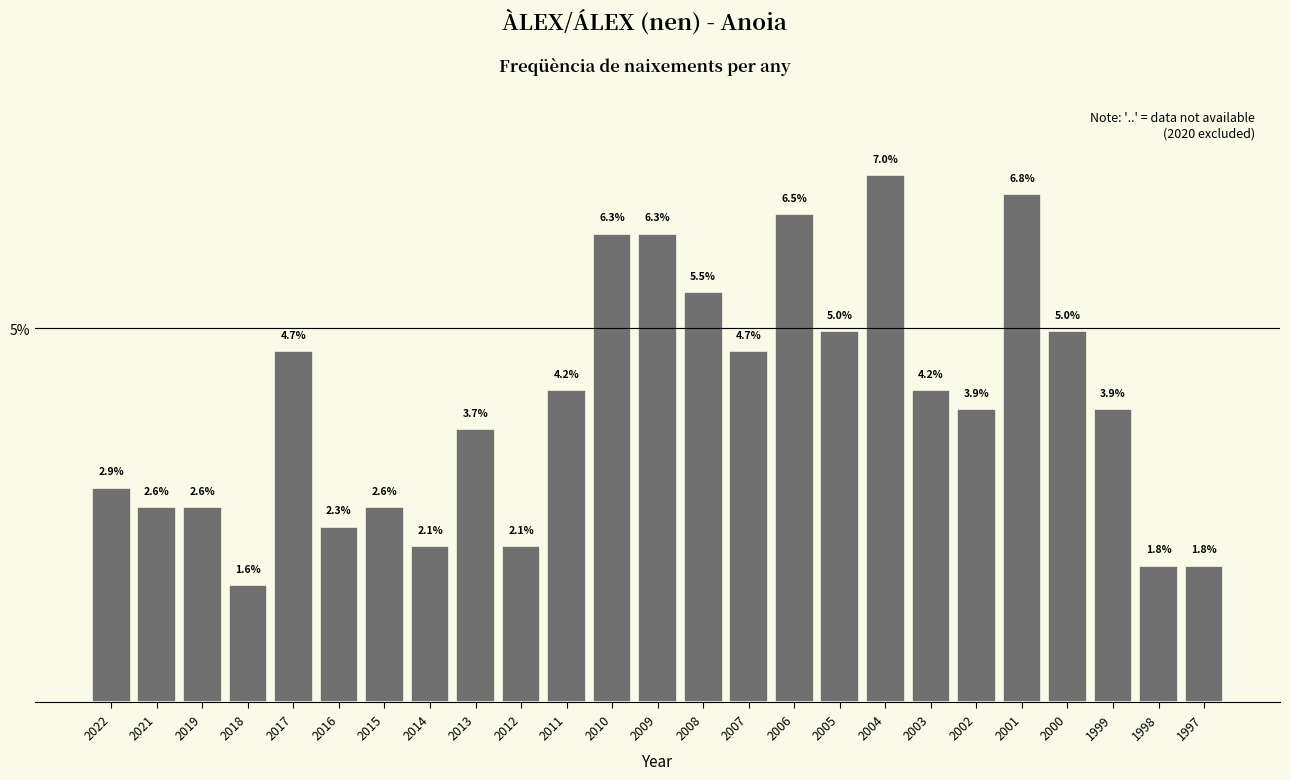

Reading left to right, list all the values displayed in this chart.

2.9	2.6	2.6	1.6	4.7	2.3	2.6	2.1	3.7	2.1	4.2	6.3	6.3	5.5	4.7	6.5	5.0	7.0	4.2	3.9	6.8	5.0	3.9	1.8	1.8